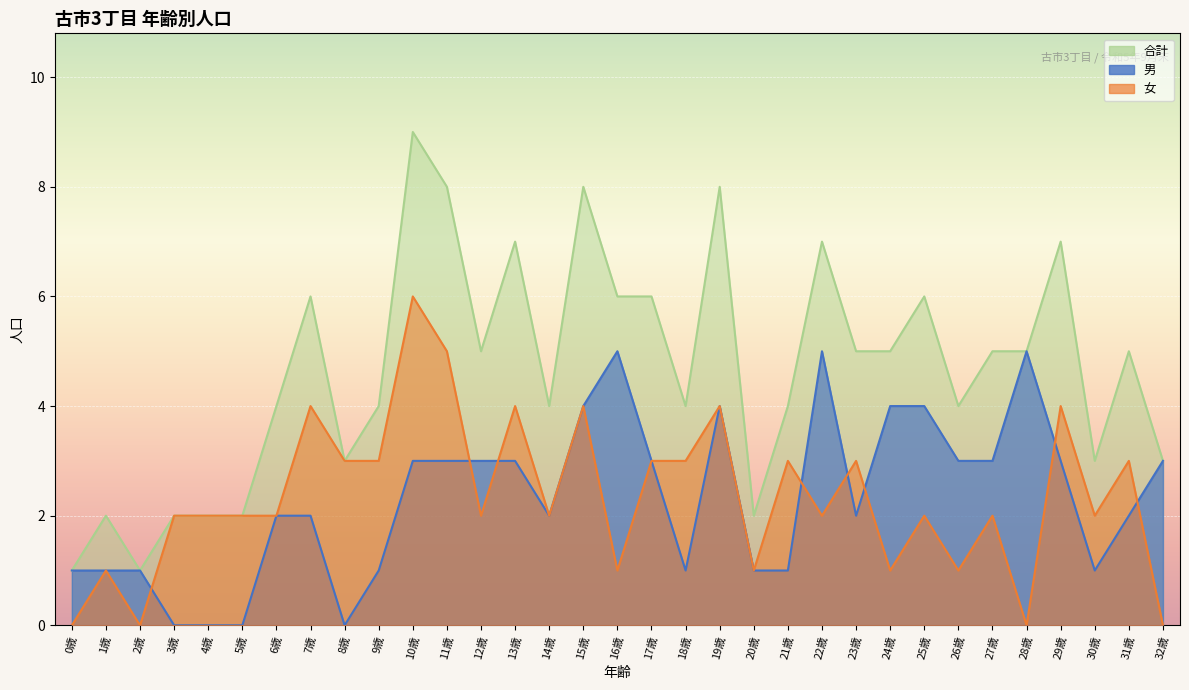

What is the difference between the 女 values at 19歳 and 25歳?

2